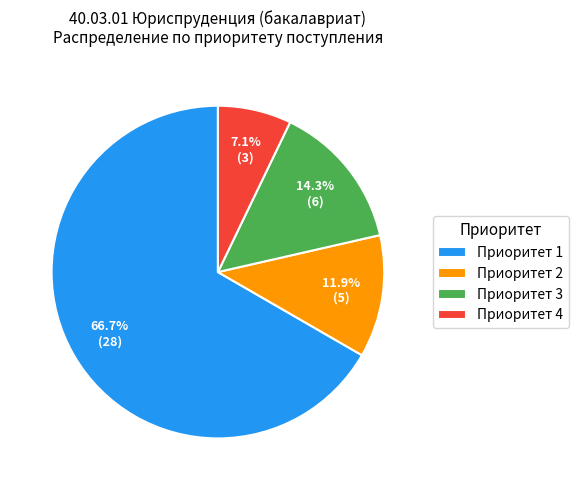

Is it true that Приоритет 4 is 1% of the pie?

False